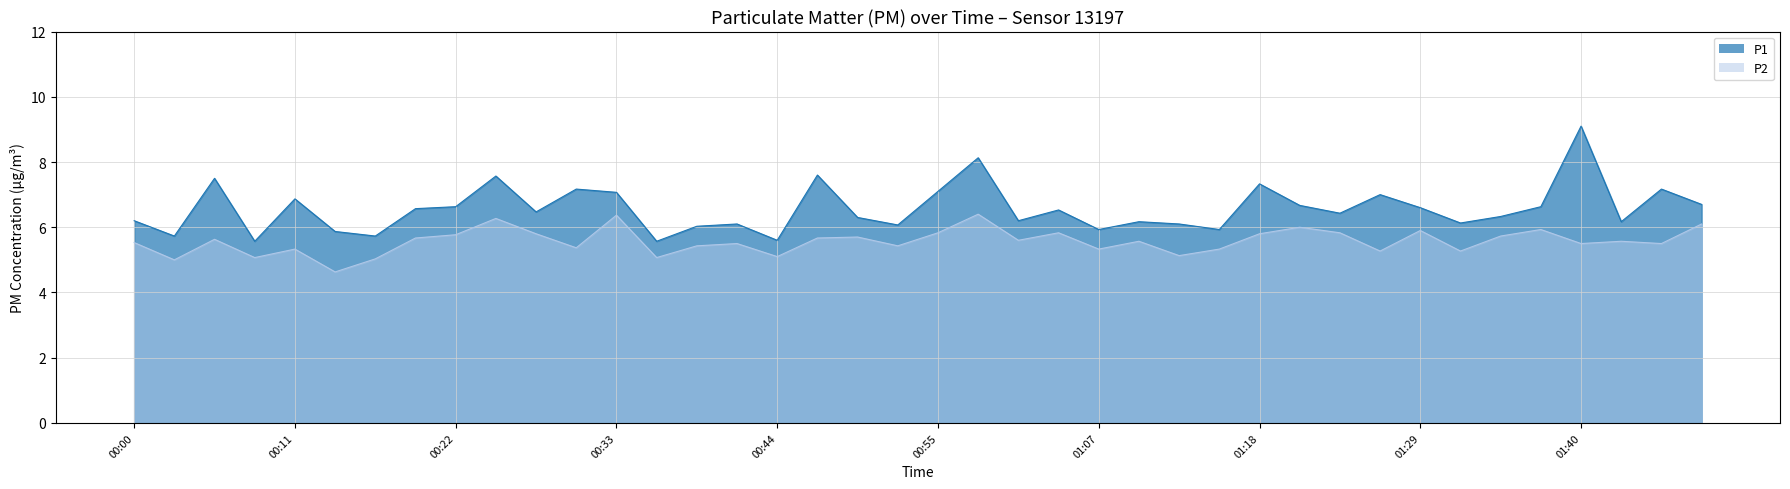

How many distinct data groups are displayed?

2